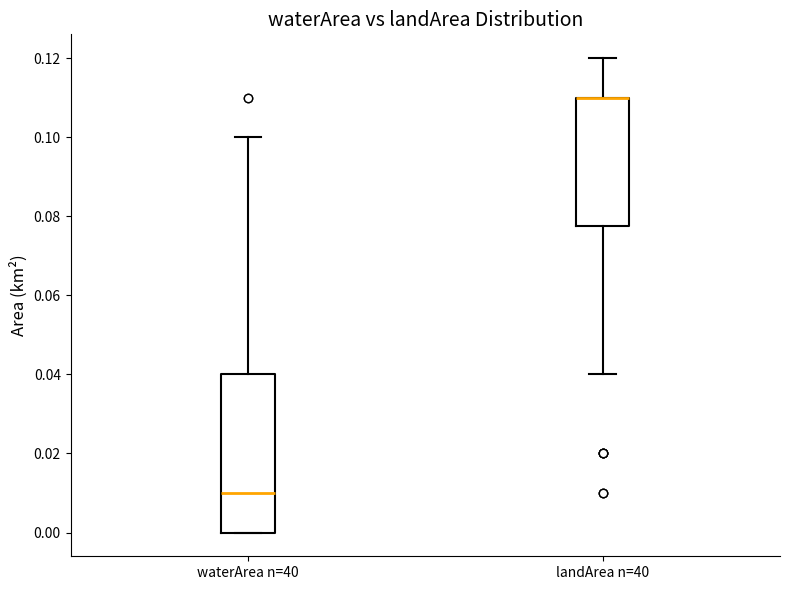

Reading left to right, transcribe this box plot: for each box, give where its median line is, the range the box spans, and where its two whiskers end, as read against the y-axis. The values are not printed on the chart, so give them approximately, as read against the axis.

waterArea n=40: median 0.010, box 0.000 to 0.040, whiskers 0.000 to 0.100
landArea n=40: median 0.110 (drawn on the box's upper edge), box 0.078 to 0.110, whiskers 0.040 to 0.120